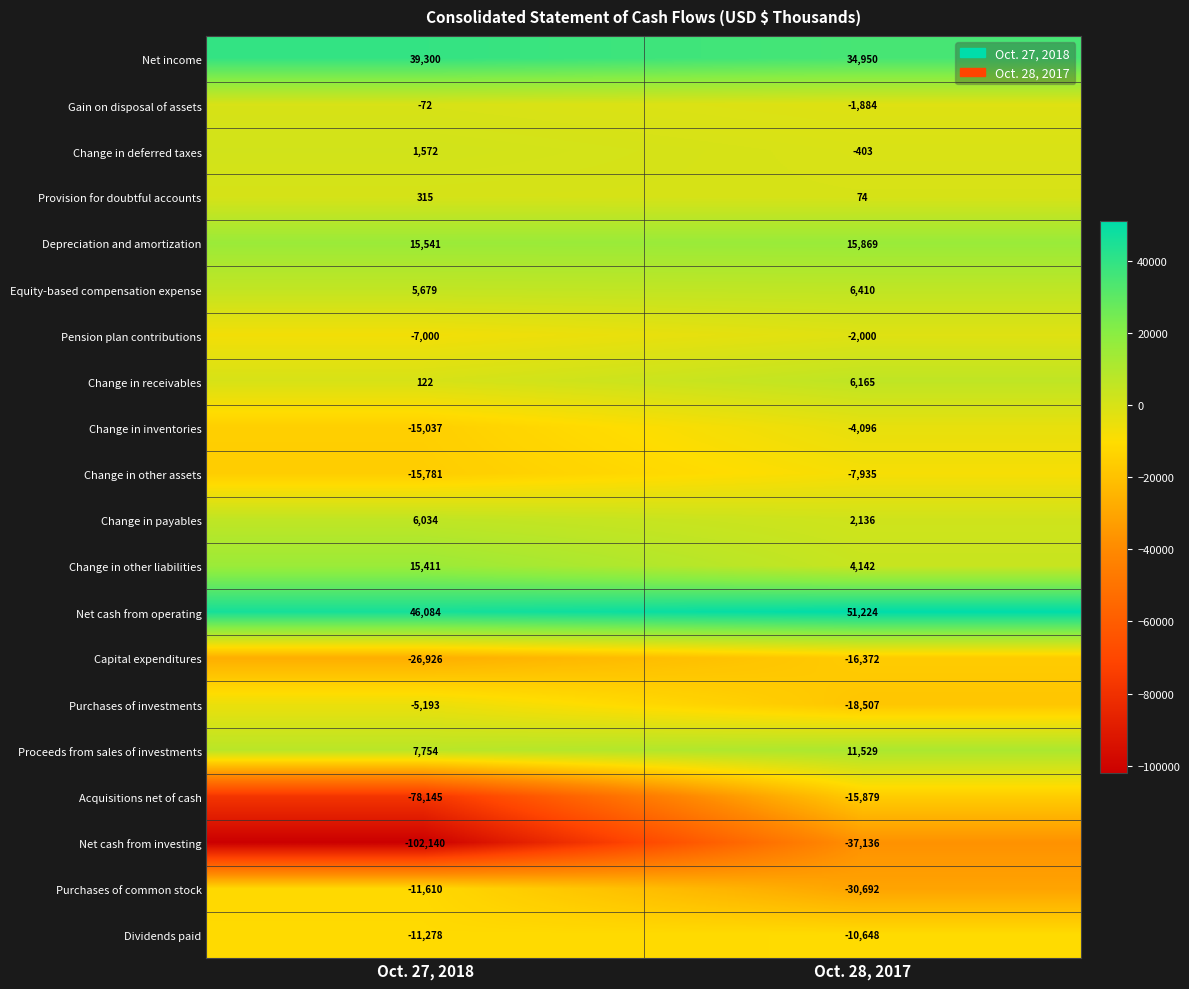

Rank the series at Oct. 28, 2017 from lowest to highest value.

Net cash from investing, Purchases of common stock, Purchases of investments, Capital expenditures, Acquisitions net of cash, Dividends paid, Change in other assets, Change in inventories, Pension plan contributions, Gain on disposal of assets, Change in deferred taxes, Provision for doubtful accounts, Change in payables, Change in other liabilities, Change in receivables, Equity-based compensation expense, Proceeds from sales of investments, Depreciation and amortization, Net income, Net cash from operating